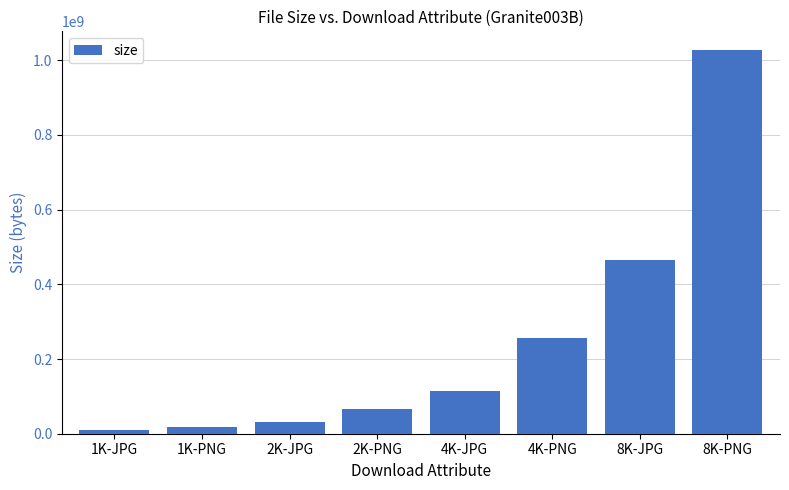

What is the approximate value at 8K-JPG, to the nearest 100?

464780000